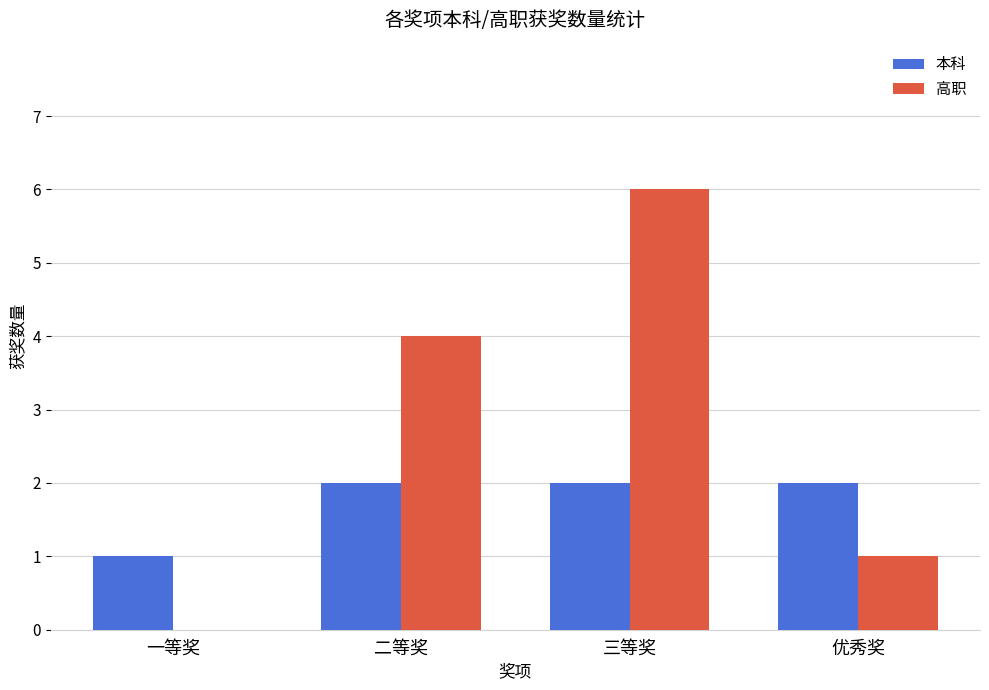

What value does the 高职 series have at 三等奖?

6